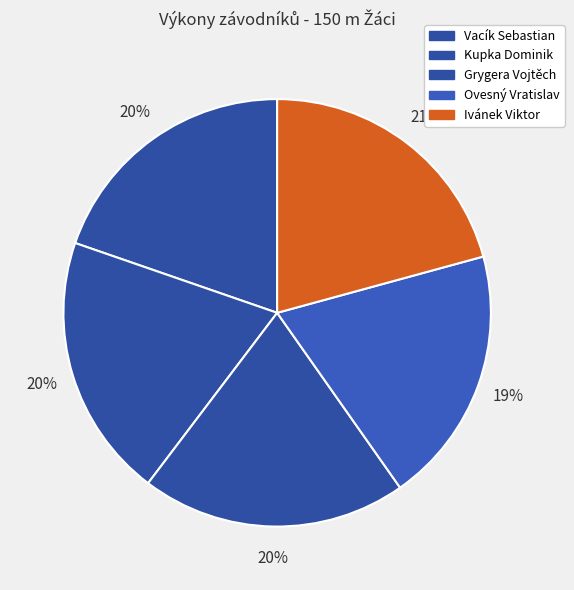

What is the change in value from Kupka Dominik to Ivánek Viktor?

+0.8